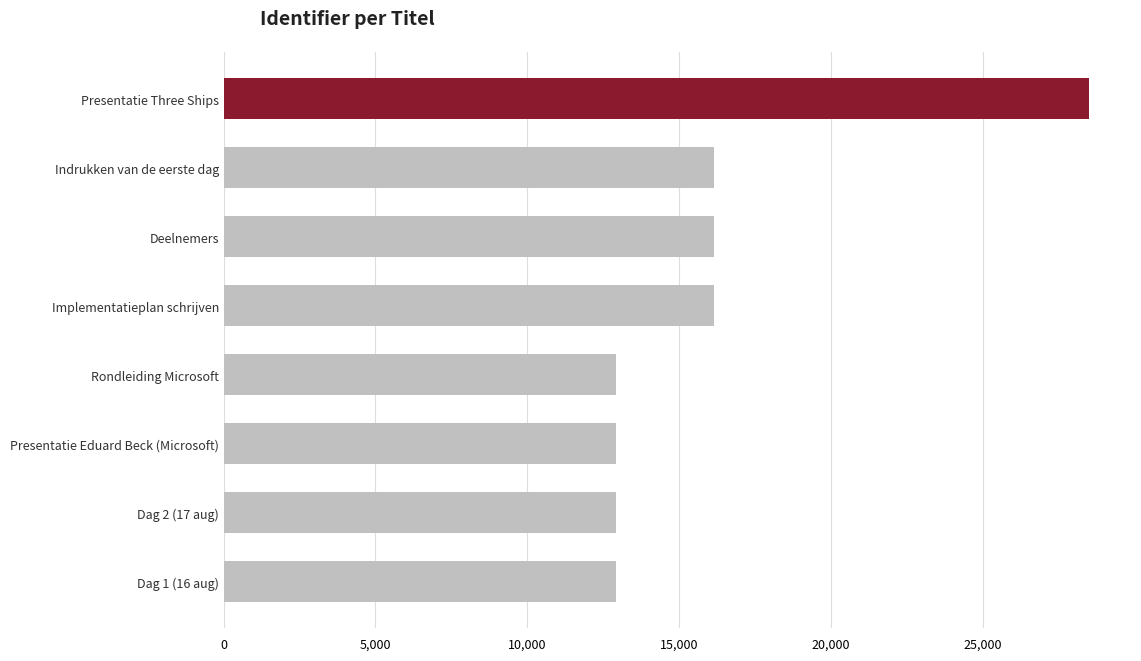

What is the sum of all values?

128581